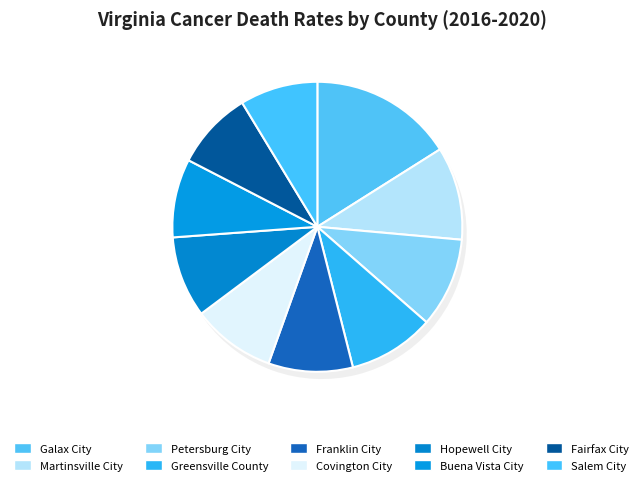

What percentage is the Galax City slice, to the nearest percent?

16%